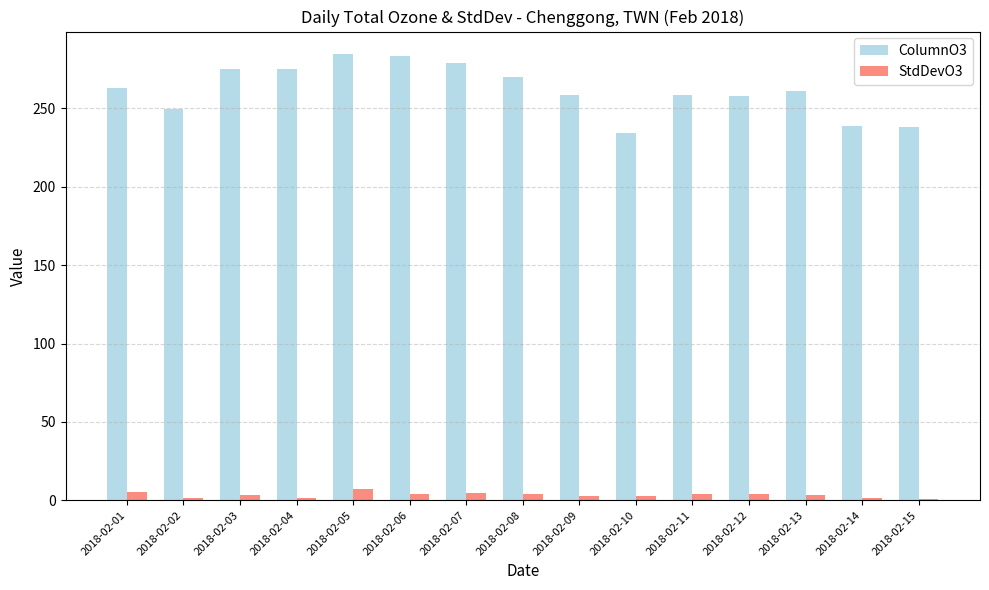

The ColumnO3 series shows 238.9 at 2018-02-14. True or false?

True